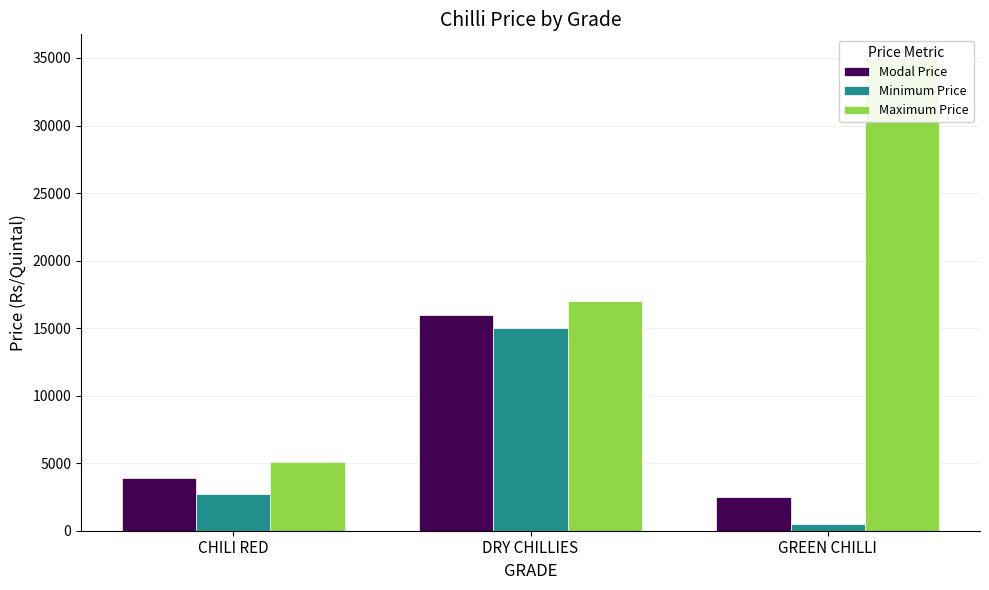

Where is Modal Price nearest to the value 9250?

CHILI RED